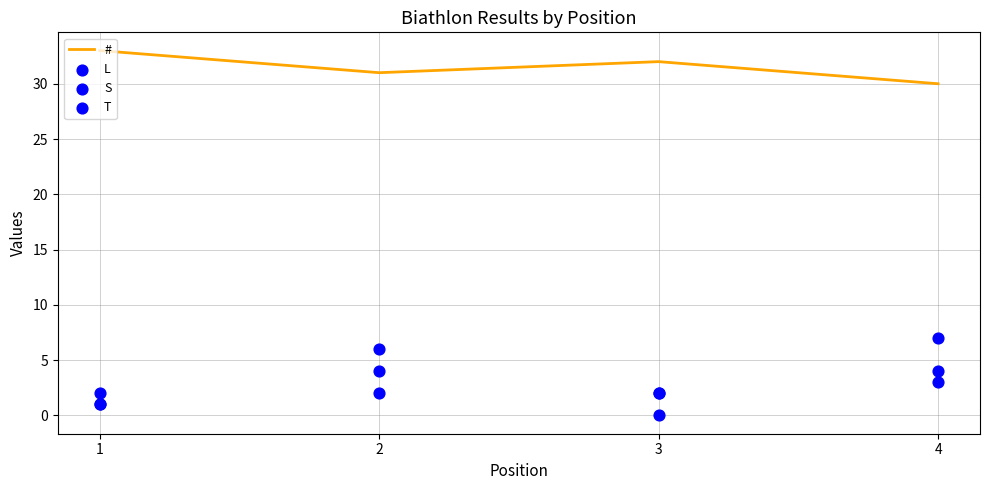

At how many categories does at least one series exceed 31?

2